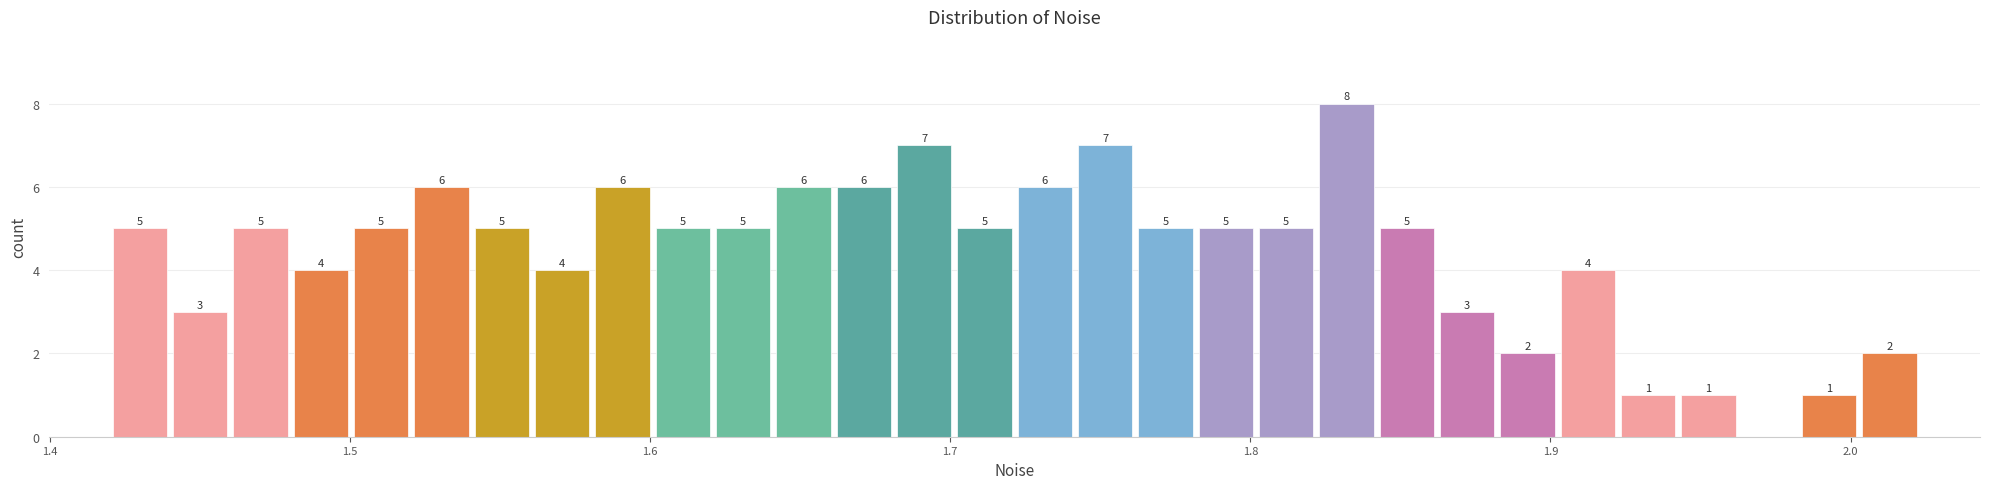

Read against the x-axis, roughly where is the centre of the tallest bar?

1.83